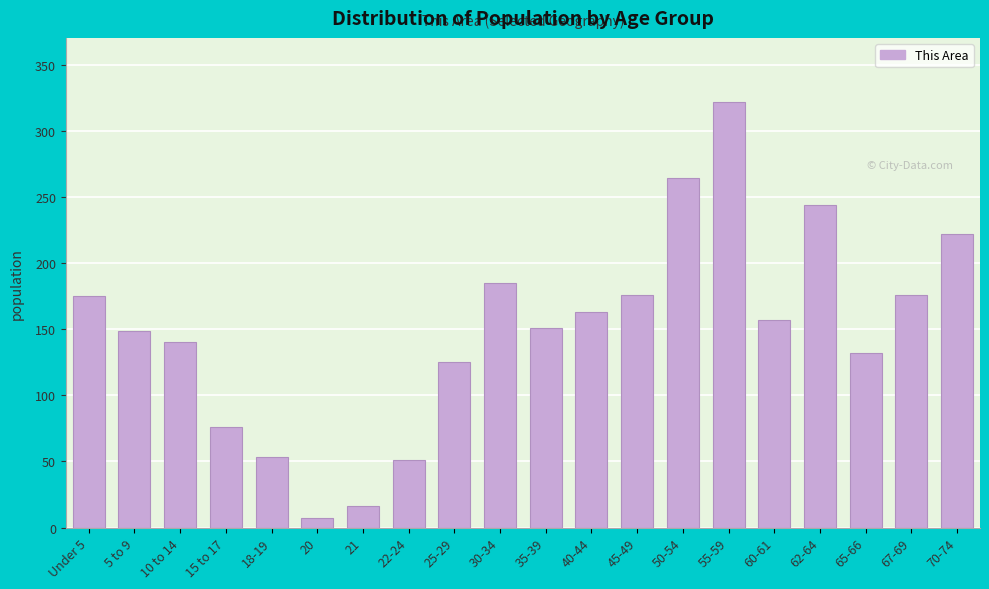

At which category does the chart reach its minimum across all series?

20